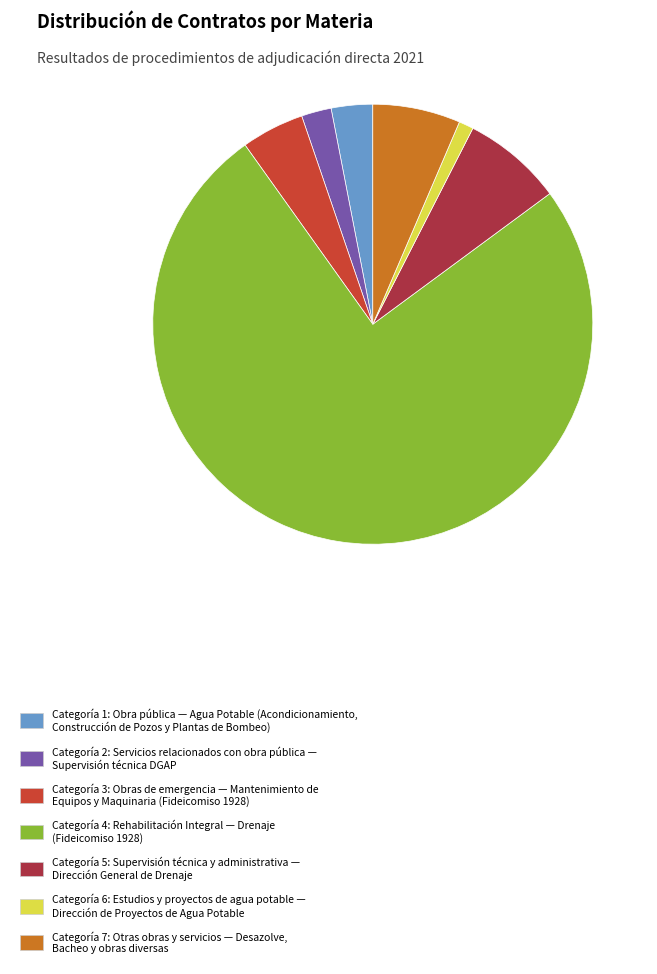

How many segments does this pie chart have?

7